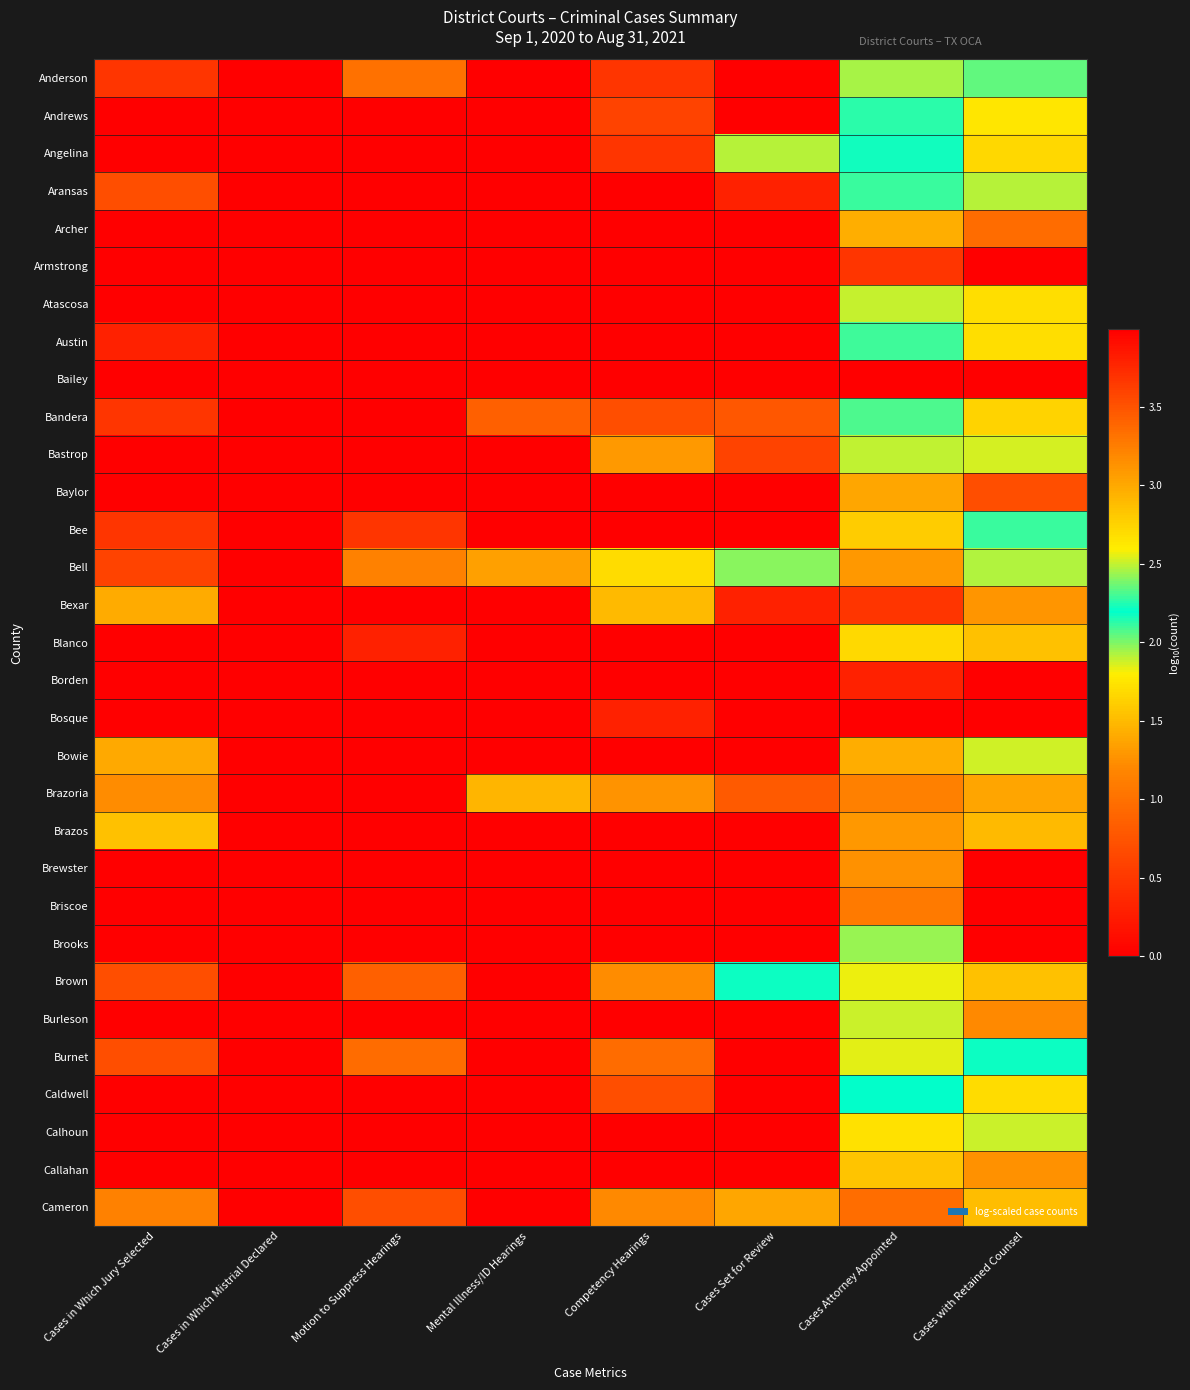

What is the maximum value shown in the chart?

4.0